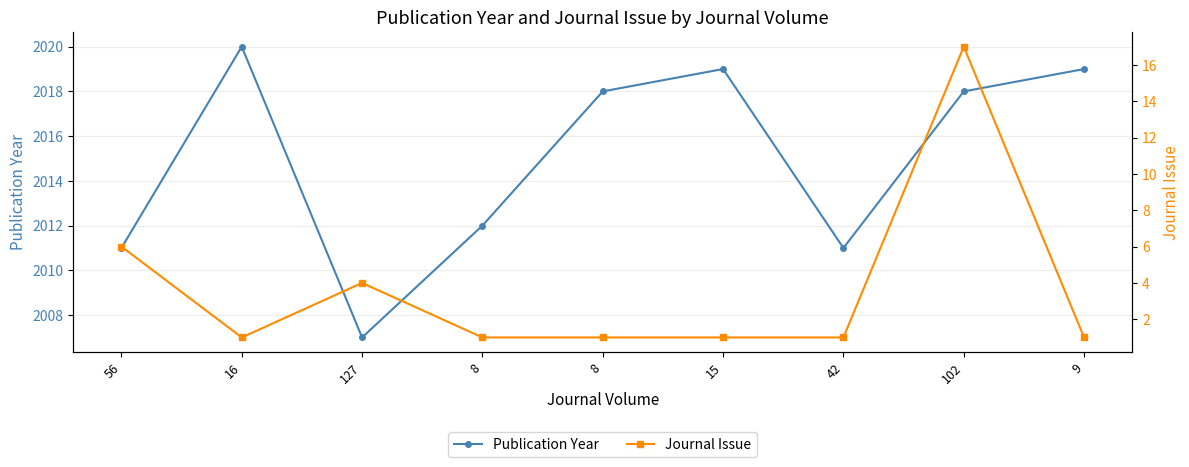

Which series has the largest range (max minus min)?

Journal Issue